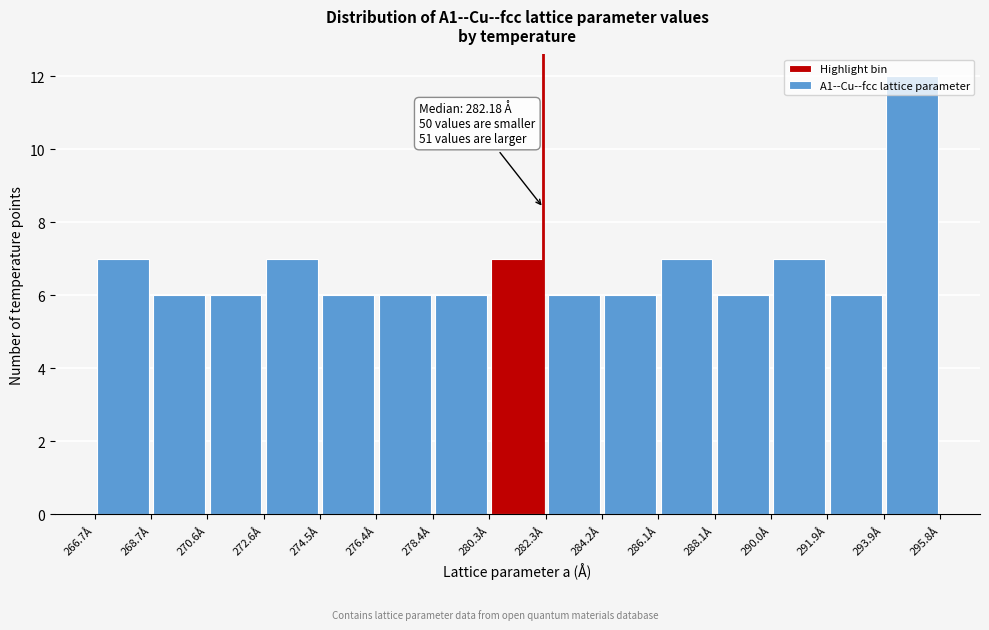

Which range on the x-axis has the tallest bar?

293.8 to 295.8